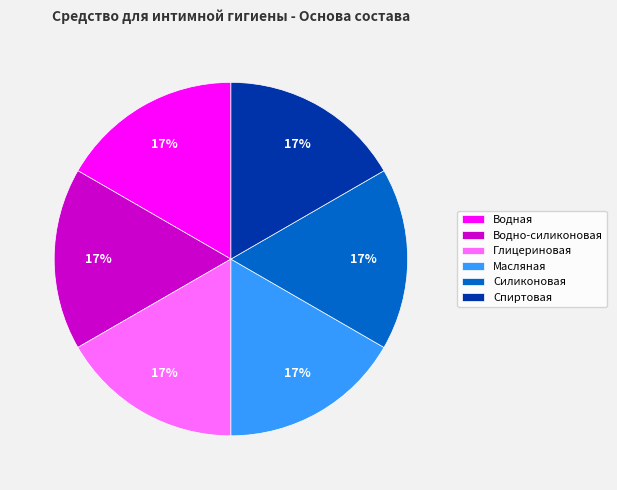

Count the number of slices in the pie.

6